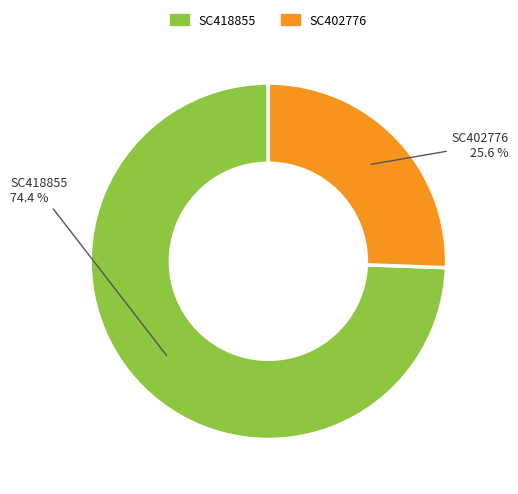

Does SC418855 represent more than half of the total?

Yes